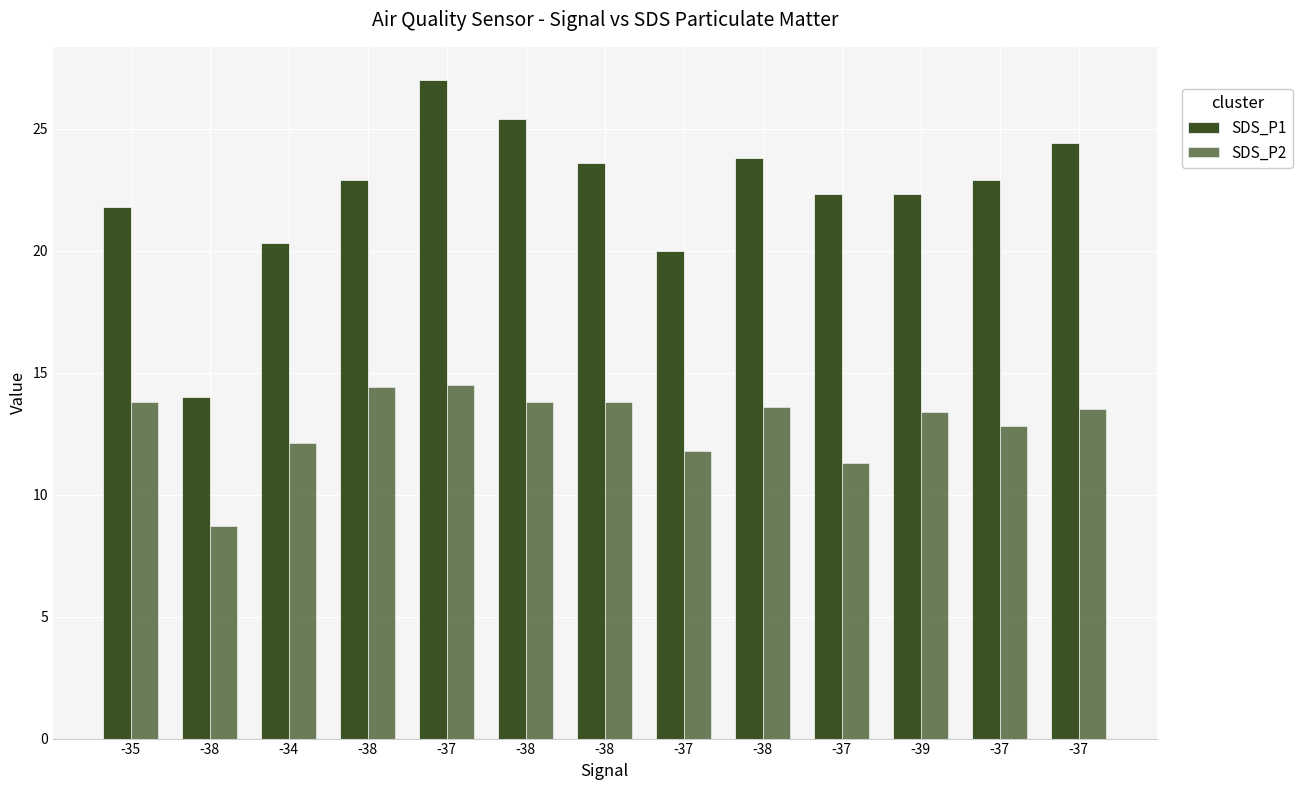

How many bars are there in each group?

2